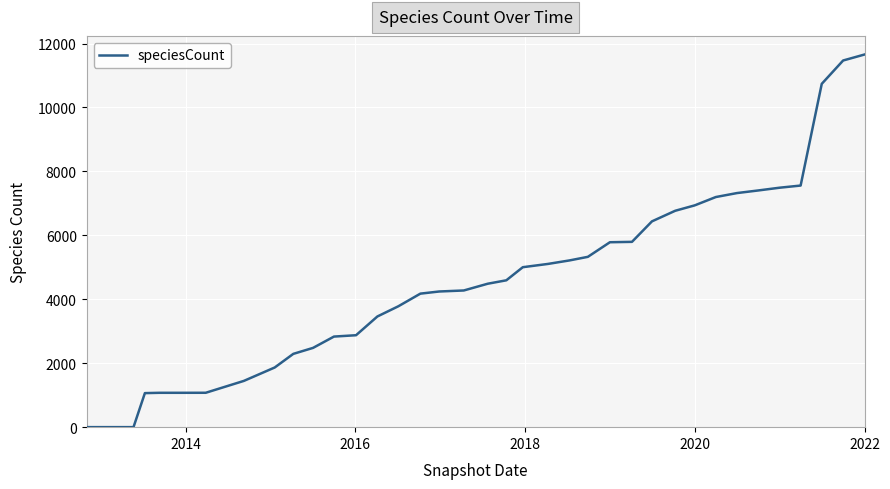

What is the difference between the maximum and minimum values?

11656